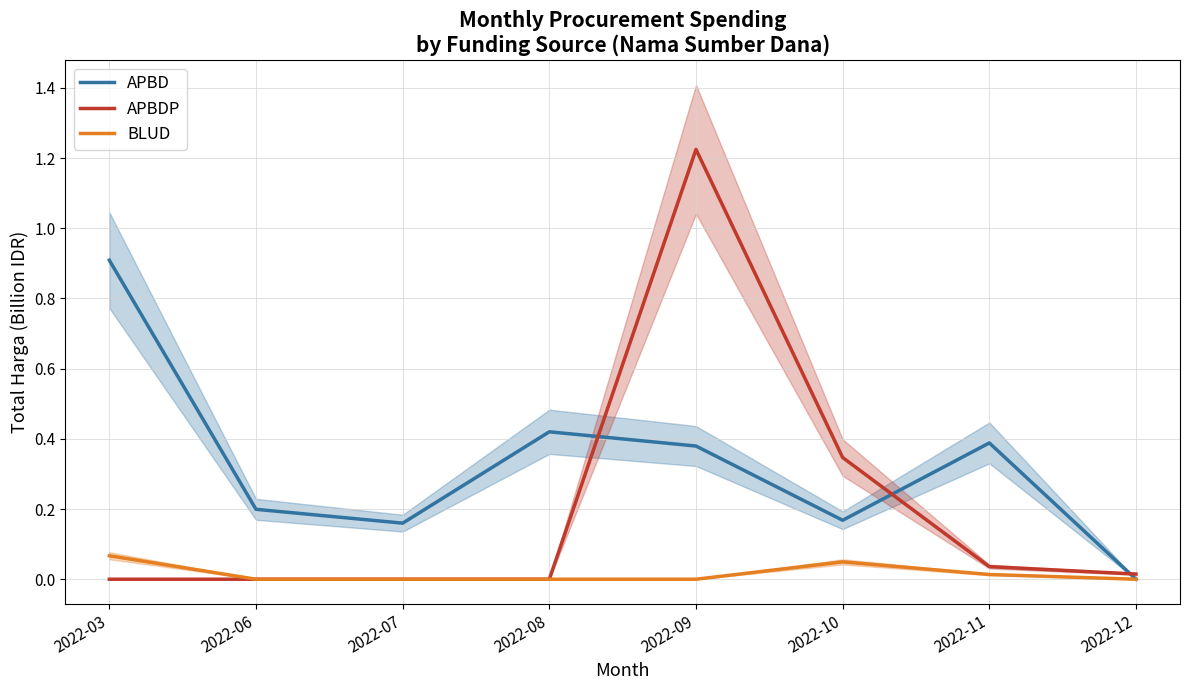

List the labels in order of APBD value, smallest first.

2022-12, 2022-07, 2022-10, 2022-06, 2022-09, 2022-11, 2022-08, 2022-03